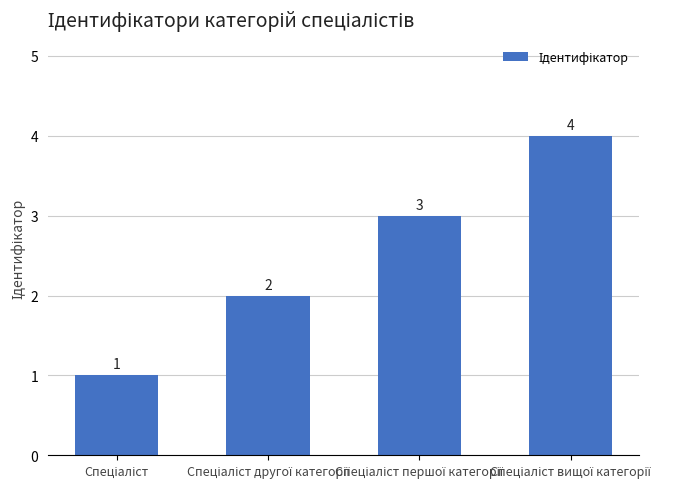

What is the smallest value displayed?

1